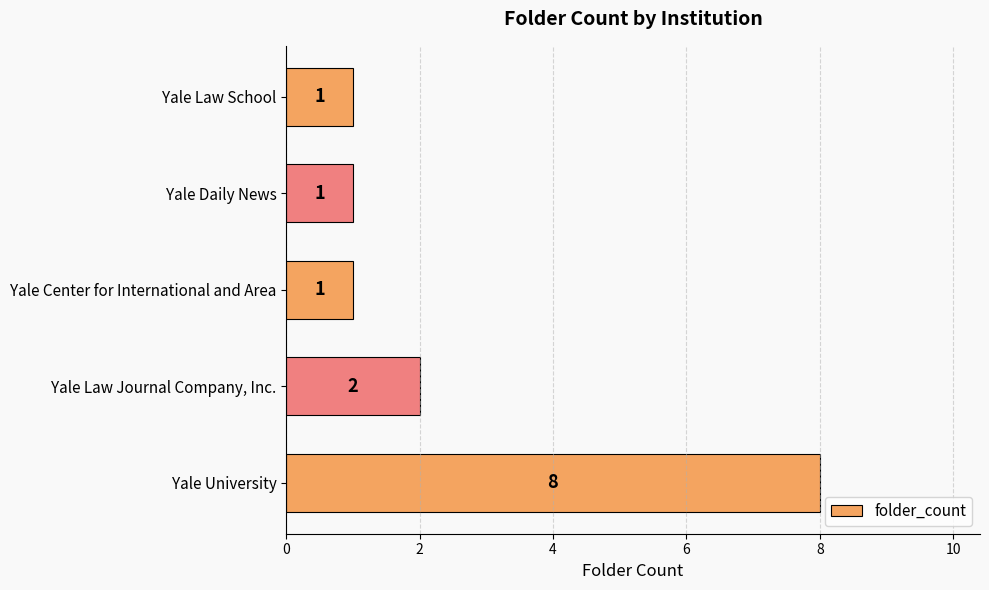

How many values are between 1 and 2?

4